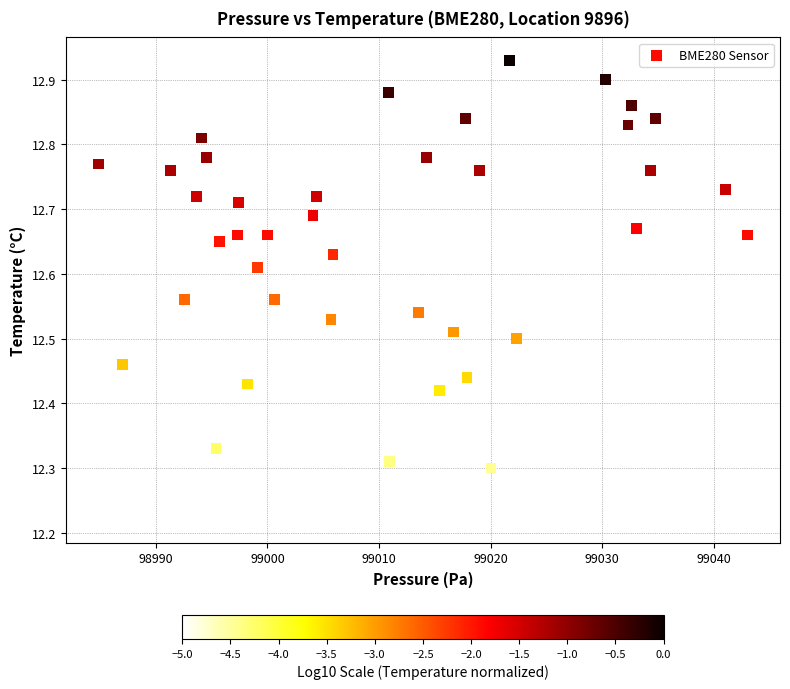

What is the range of Y values (max minus min)?

0.7